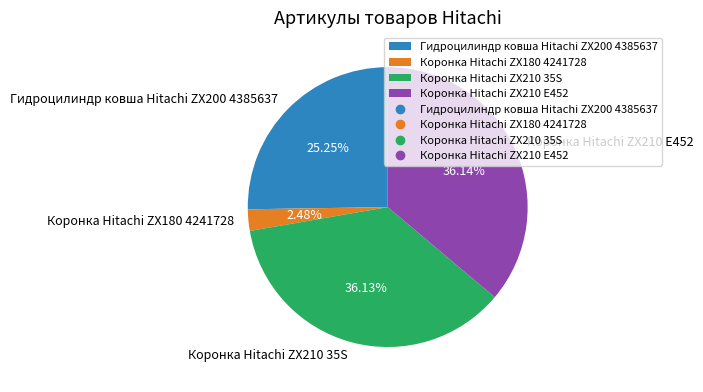

What percentage is NOT represented by Коронка Hitachi ZX180 4241728?

97.5%